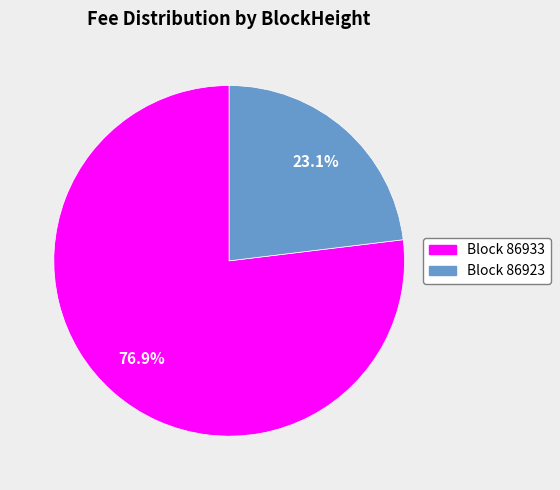

To the nearest percent, what is the difference between the largest and smallest slice percentages?

54%